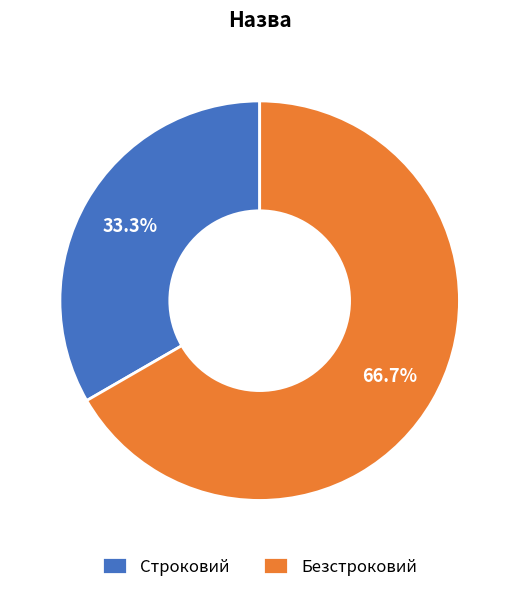

Is Строковий the majority of the pie?

No